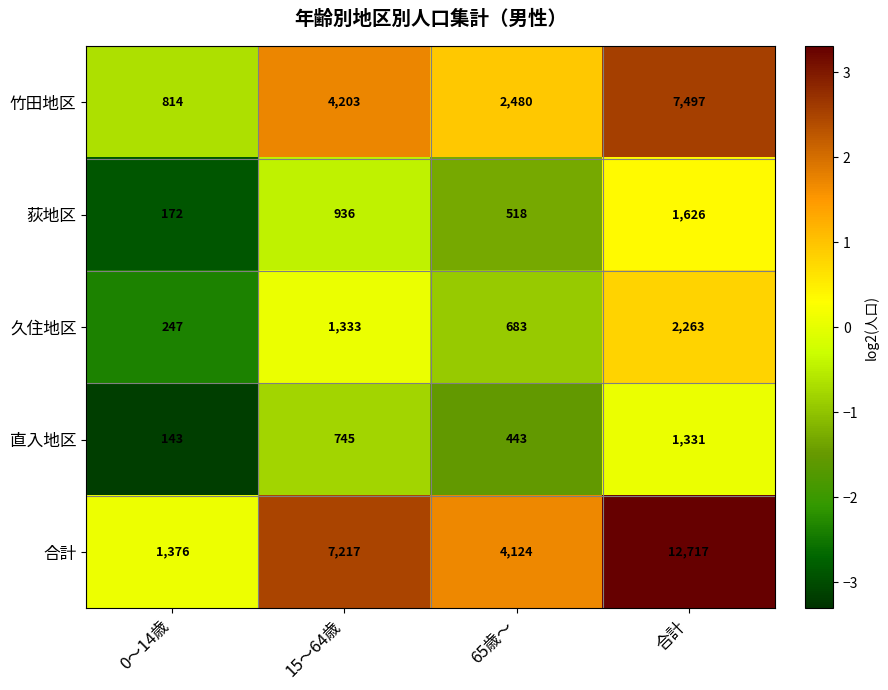

Reading left to right, what are all the values shown in this chart?

竹田地区: 814	4203	2480	7497
荻地区: 172	936	518	1626
久住地区: 247	1333	683	2263
直入地区: 143	745	443	1331
合計: 1376	7217	4124	12717